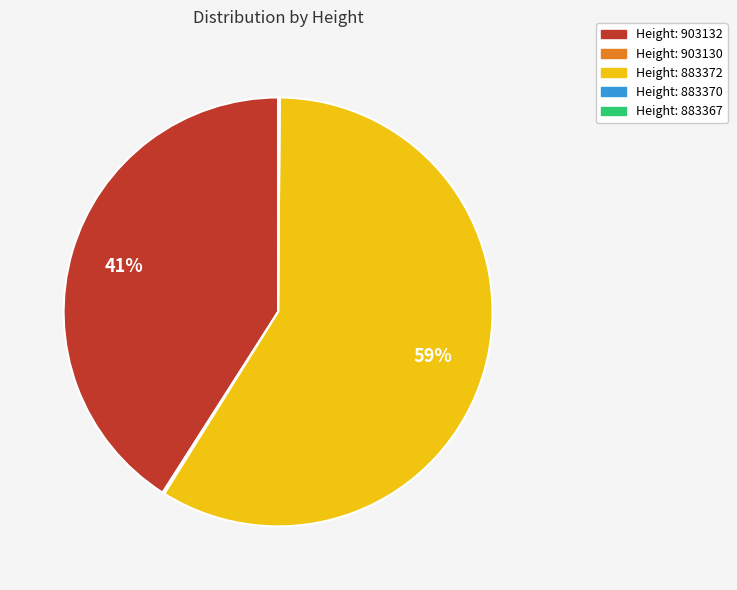

Does any single category account for the majority?

Yes